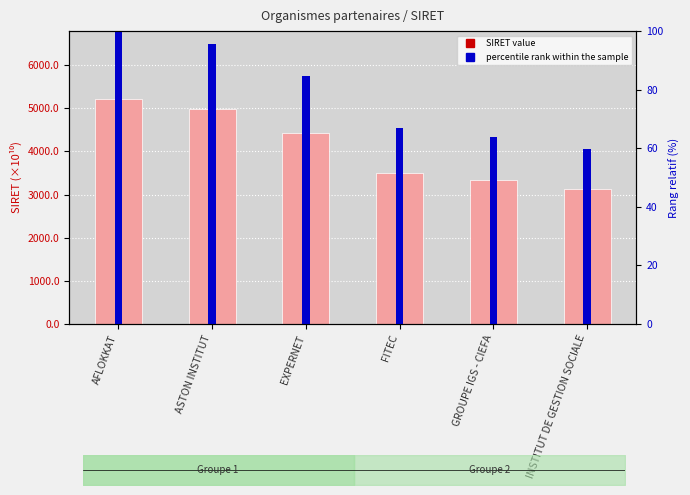

Is it true that SIRET (×10¹⁰) equals 5901.7 at EXPERNET?

False